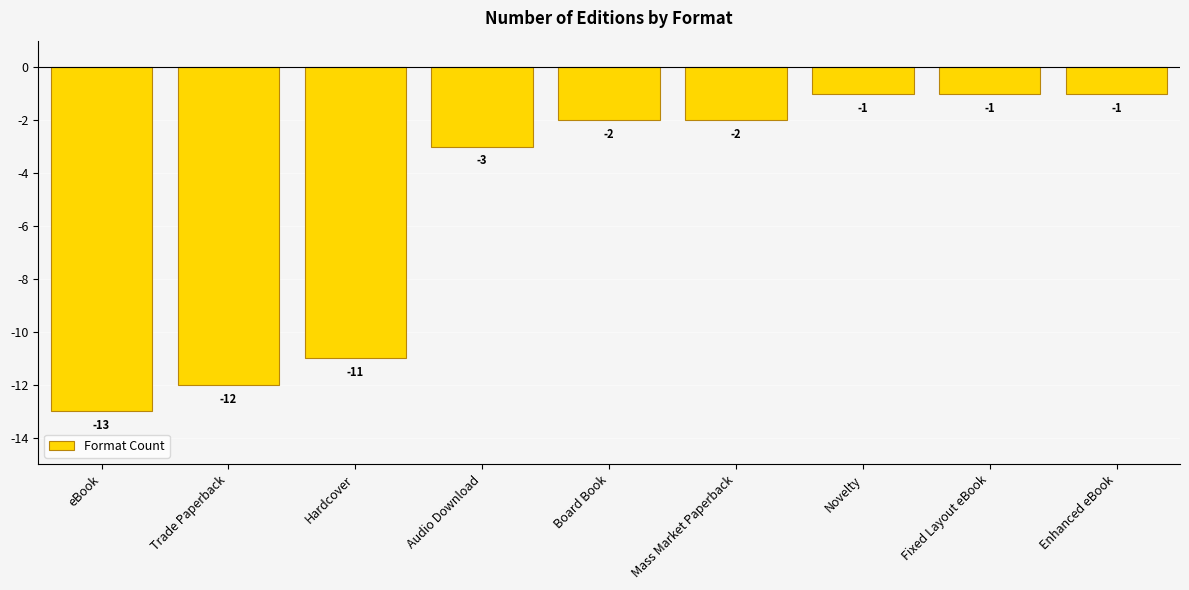

What is the difference between the values at Novelty and Hardcover?

10